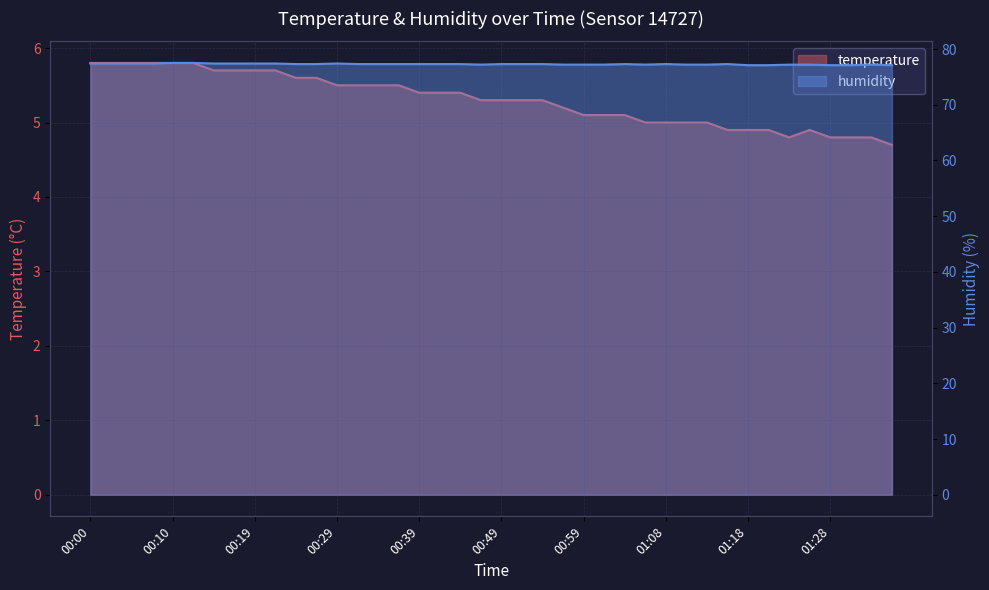

What is the difference between the second highest and second lowest values in the humidity series?

0.4